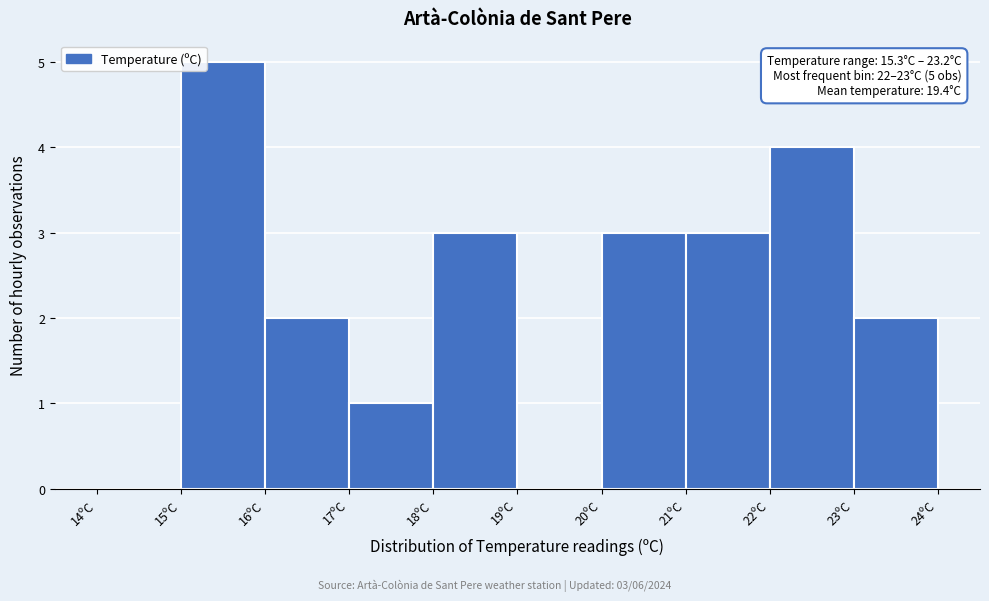

Which range on the x-axis has the tallest bar?

15 to 16